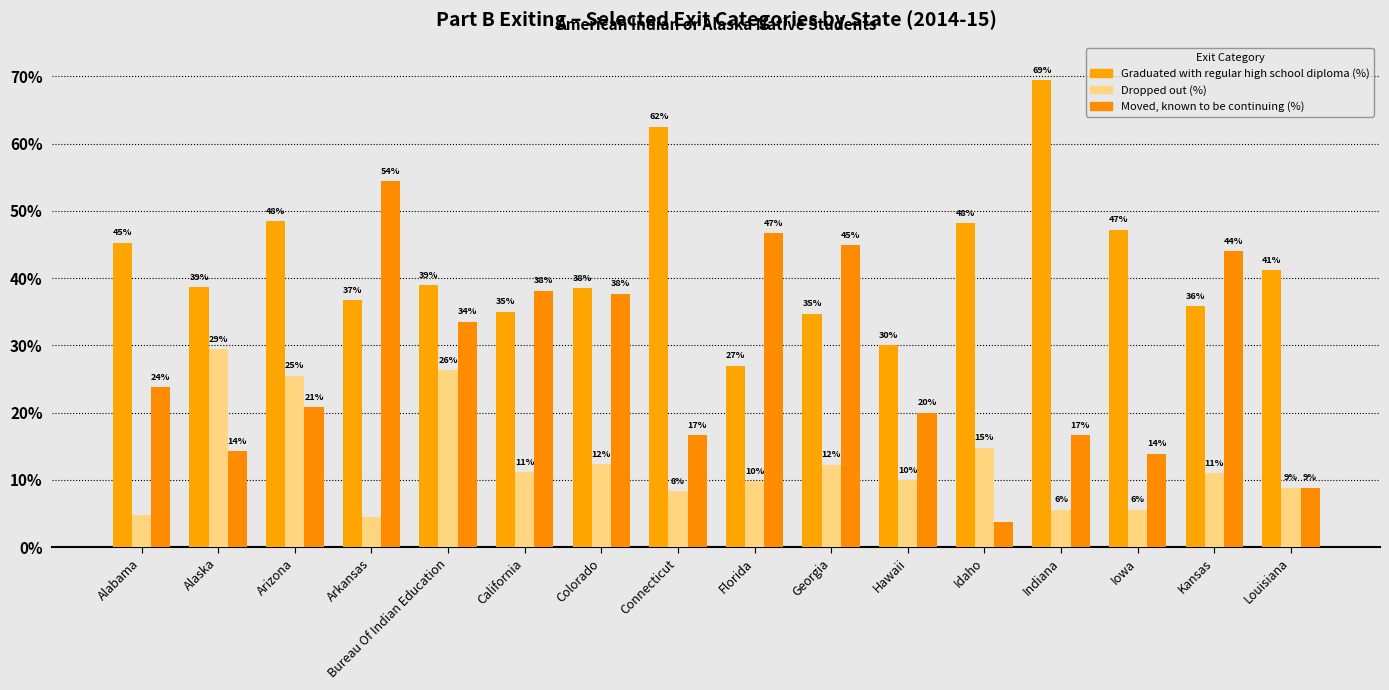

The value of Graduated with regular high school diploma (%) at Bureau Of Indian Education is 39.0. True or false?

True